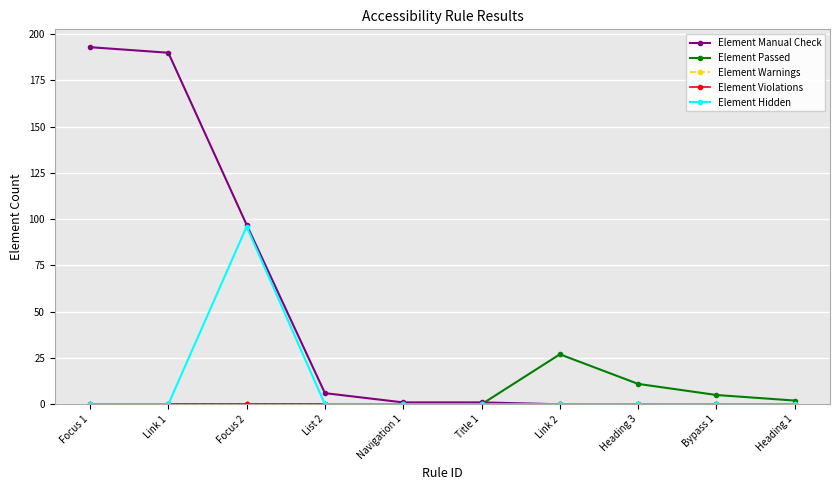

True or false: Element Violations and Element Passed intersect in this chart.

False